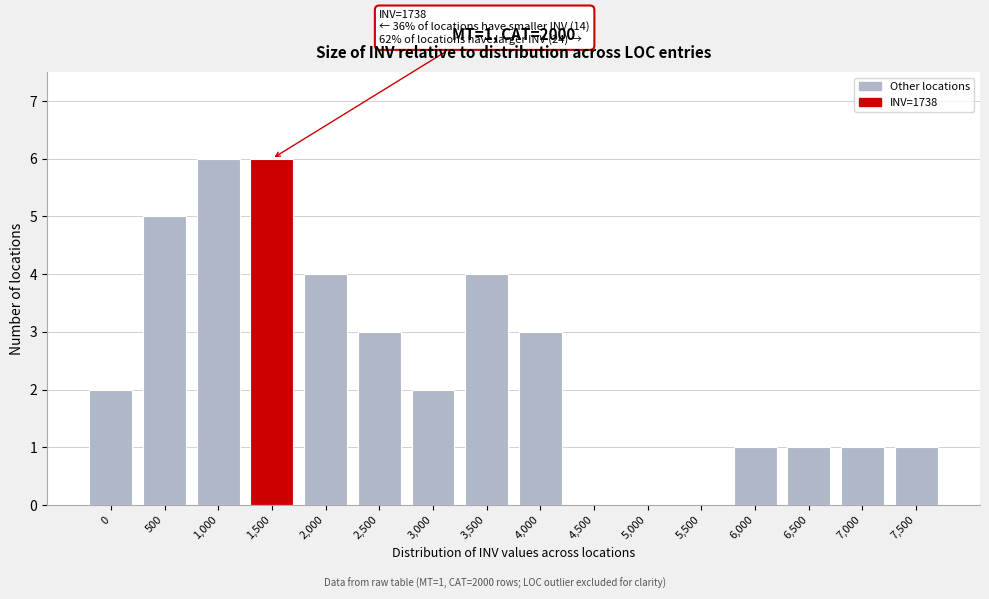

Reading left to right, transcribe all the data shown in this chart.

0=2	500=5	1,000=6	1,500=6	2,000=4	2,500=3	3,000=2	3,500=4	4,000=3	4,500=0	5,000=0	5,500=0	6,000=1	6,500=1	7,000=1	7,500=1